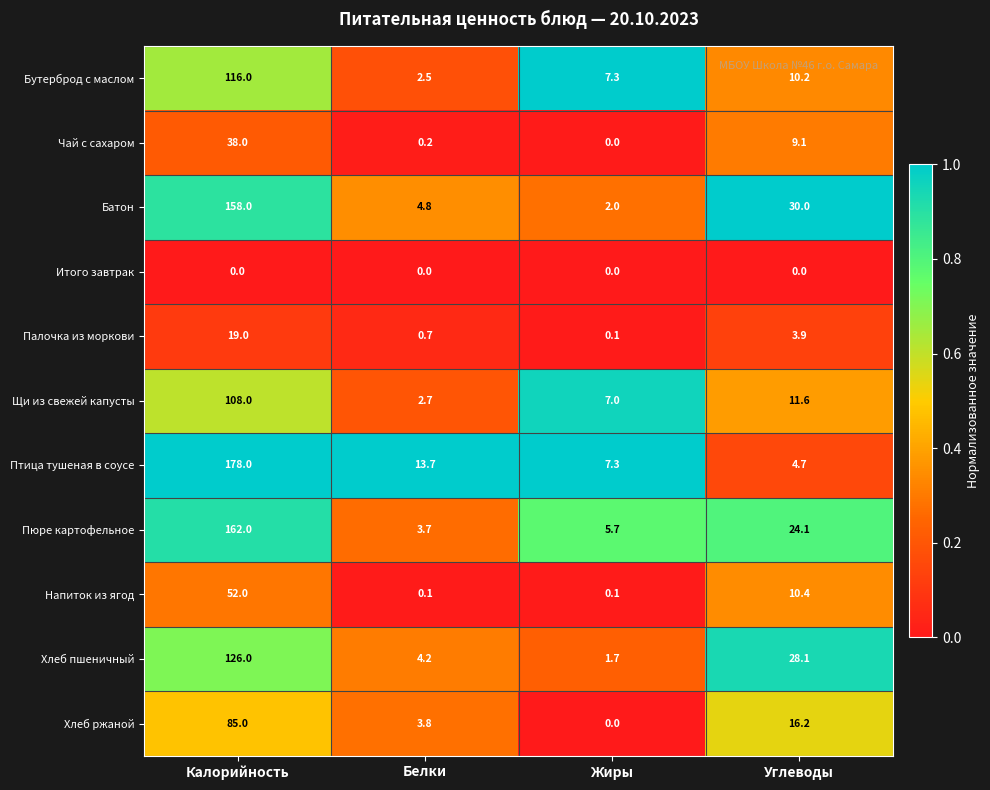

What is the difference between the second highest and second lowest values in the Напиток из ягод series?

10.3